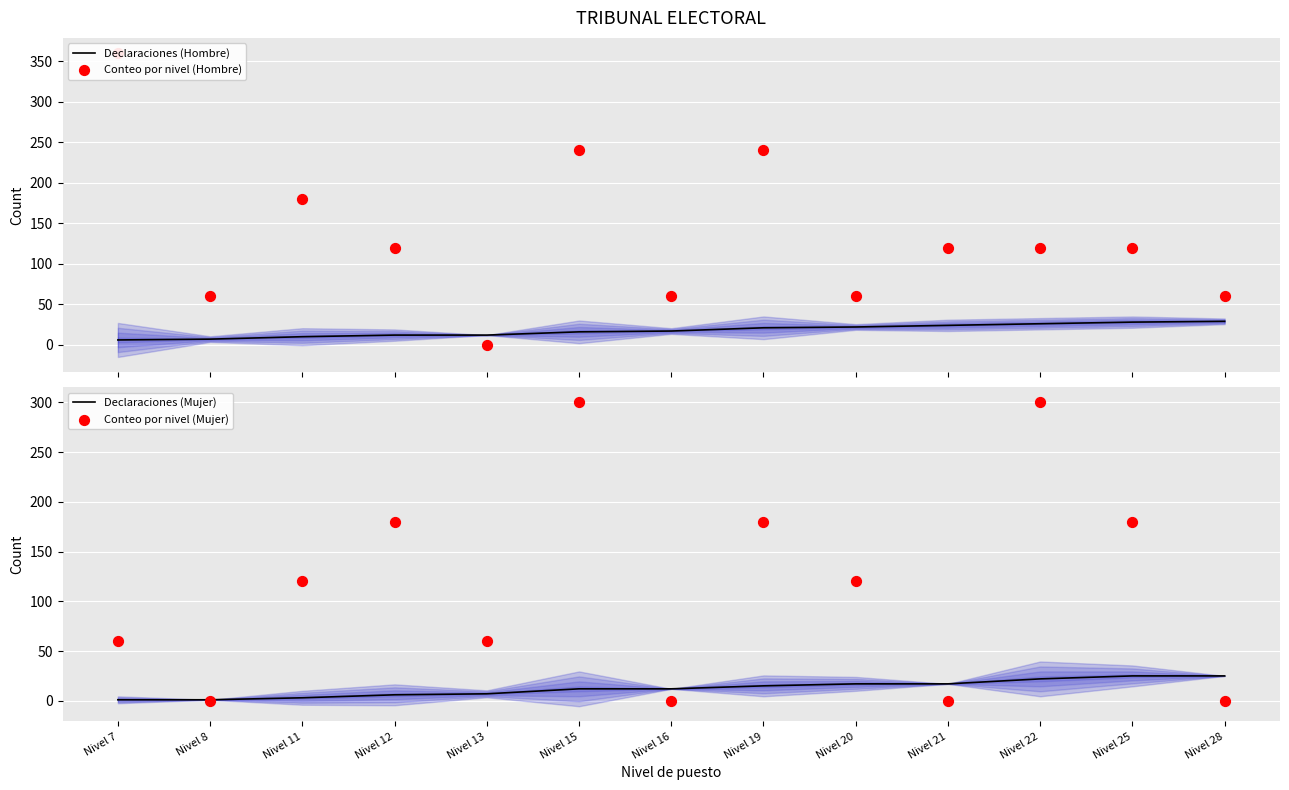

Which series contains the lowest Y value?

Conteo por nivel (Hombre)